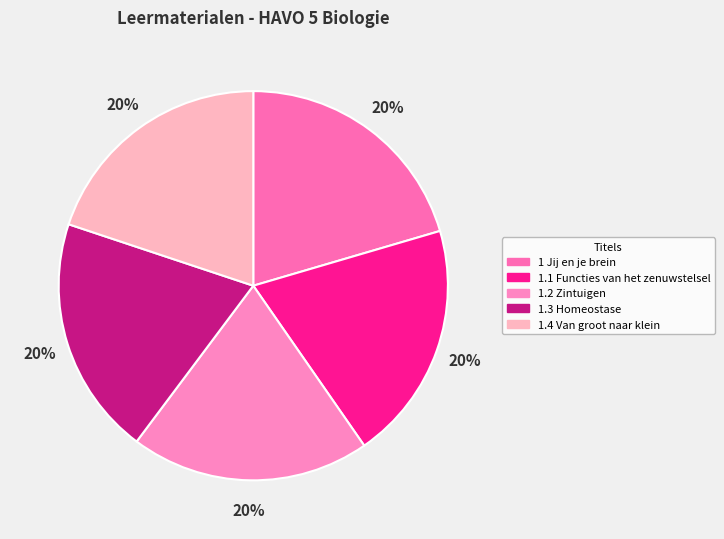

Is it true that 1.2 Zintuigen is 20% of the pie?

True